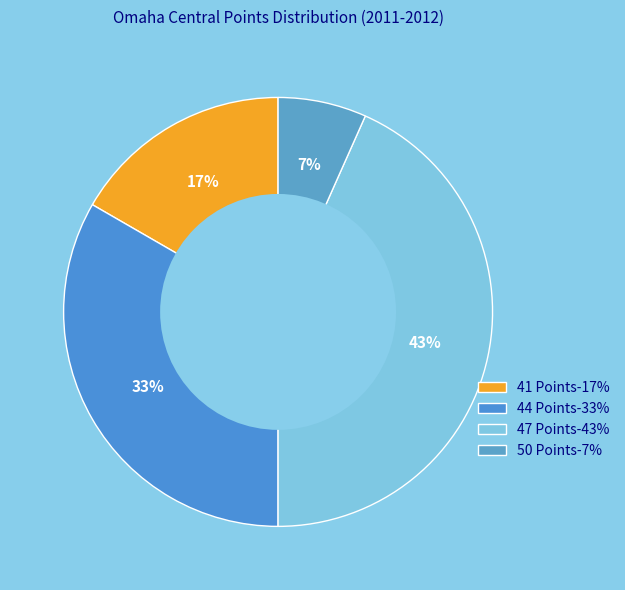

Is it true that 41 Points is 17% of the pie?

True